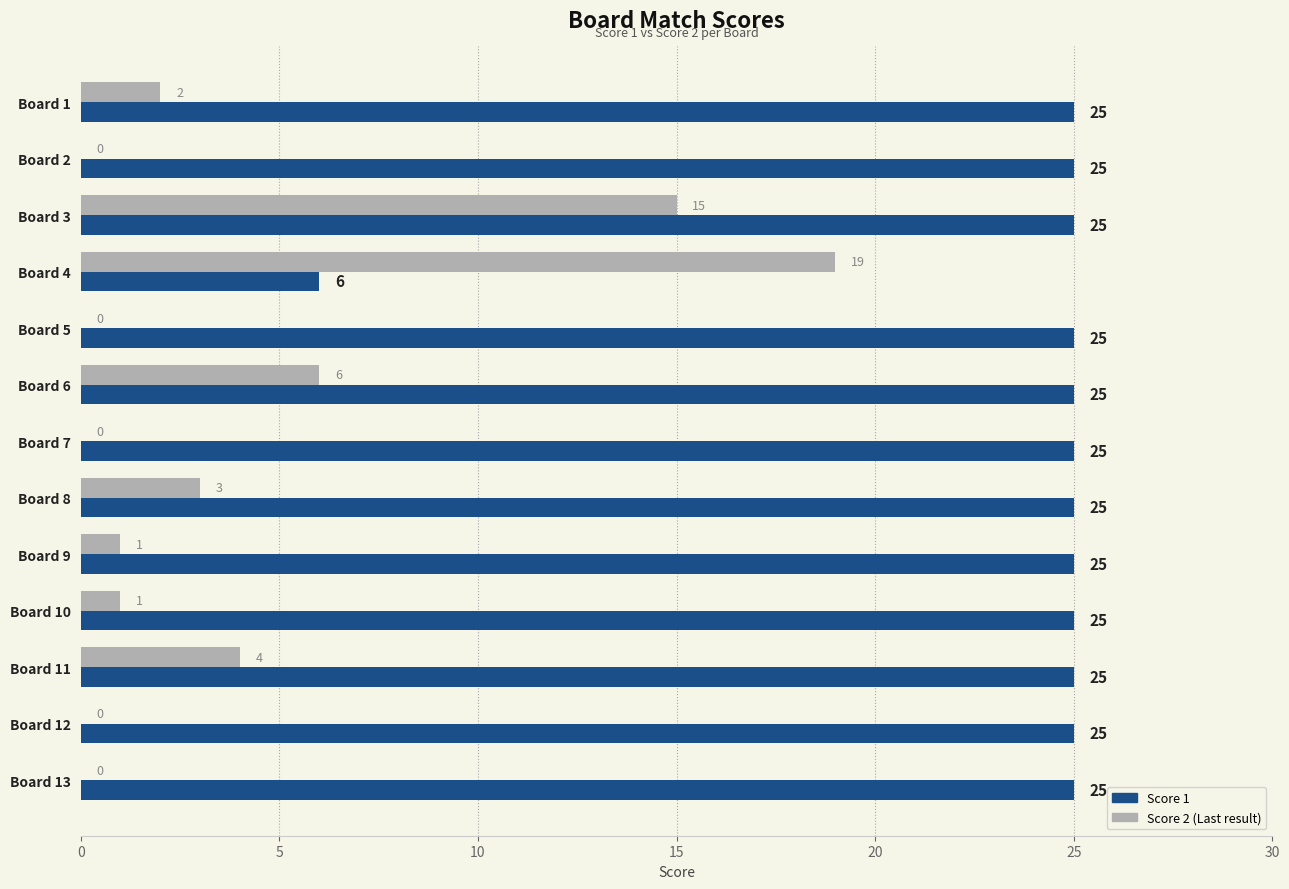

What is the total value across all series at Board 13?

25